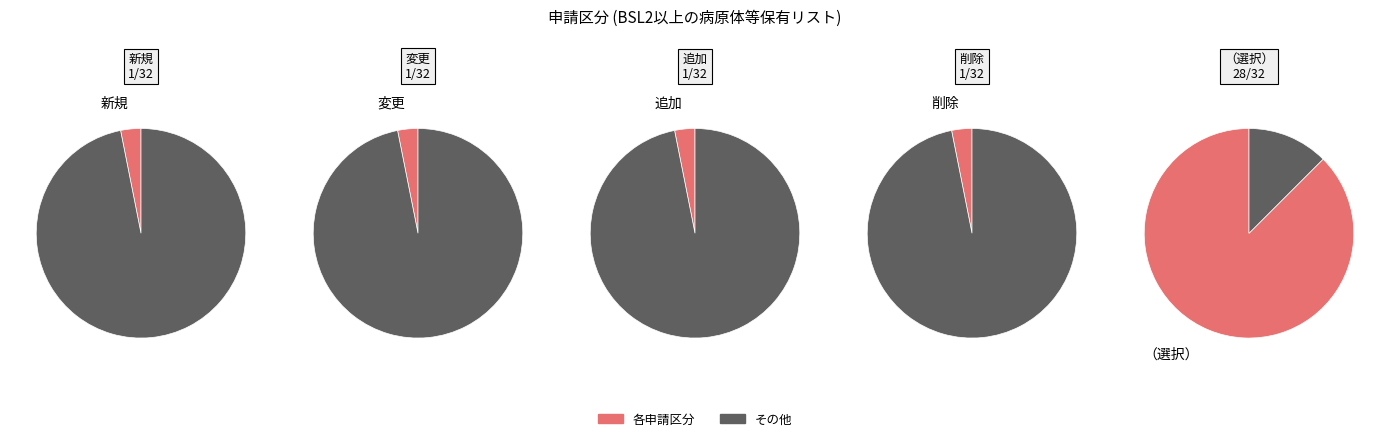

What percentage do 削除 and 追加 together represent?

6.2%